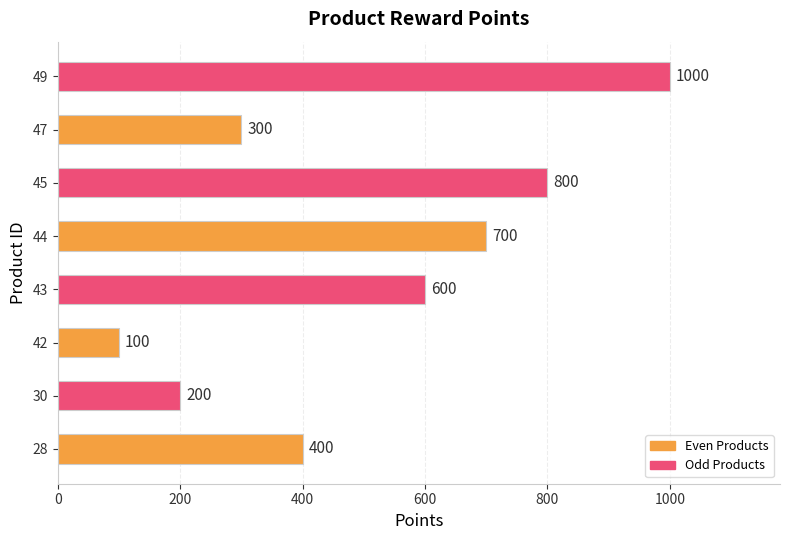

How many bars are there in total?

8